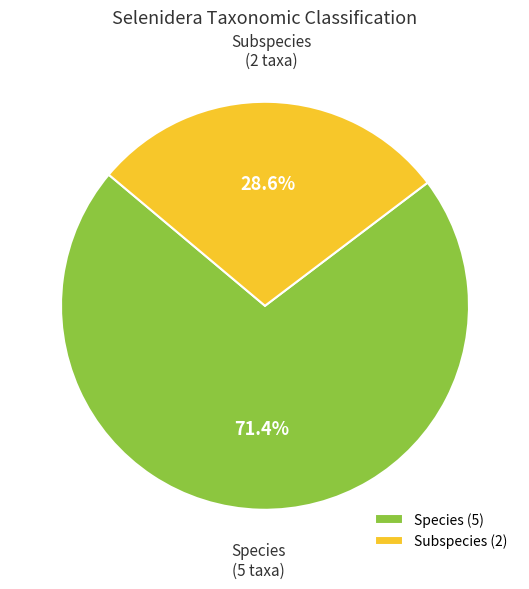

What percentage do Subspecies (2) and Species (5) together represent?

100.0%